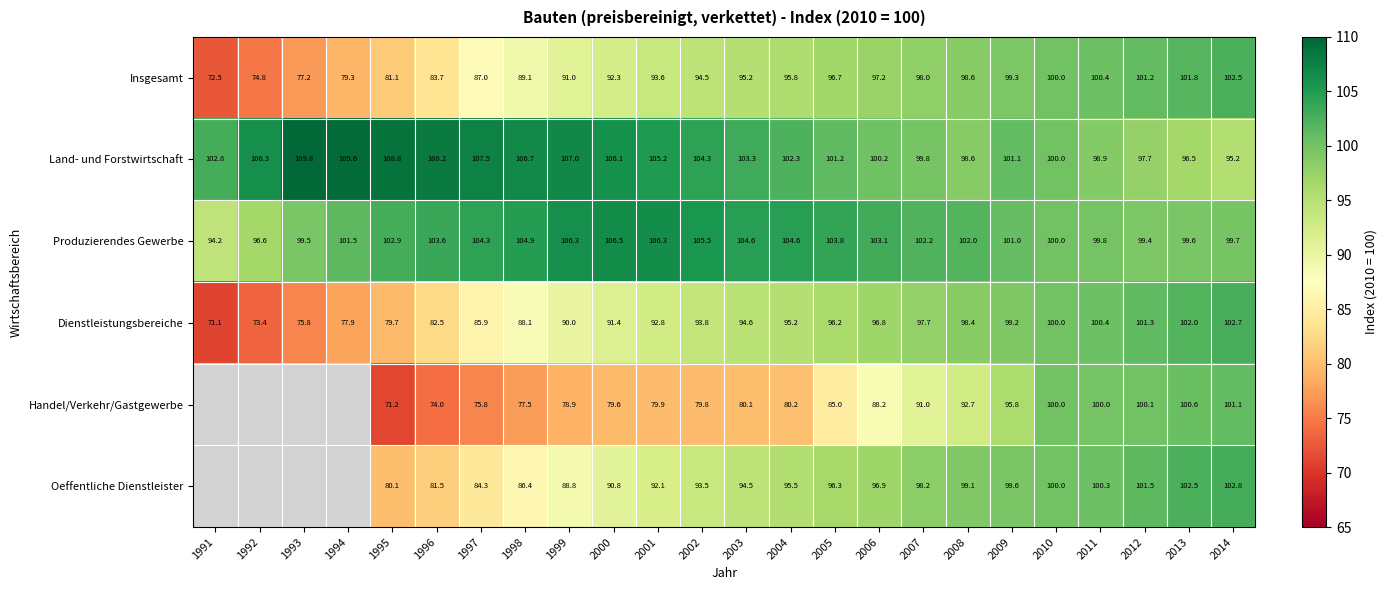

Between 1997 and 1991, which is larger?

1997